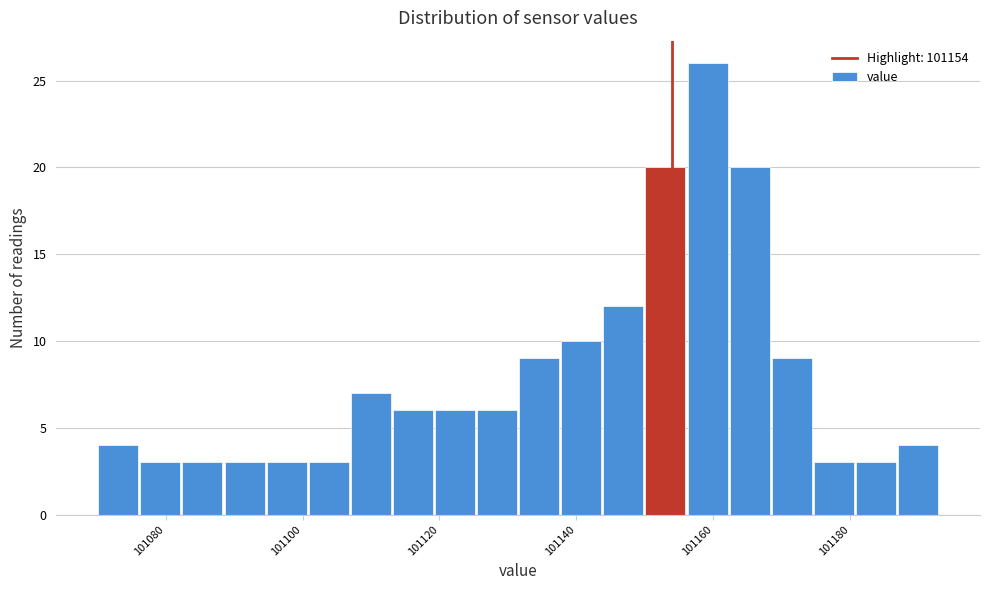

Read against the x-axis, roughly where is the centre of the tallest bar?

101160